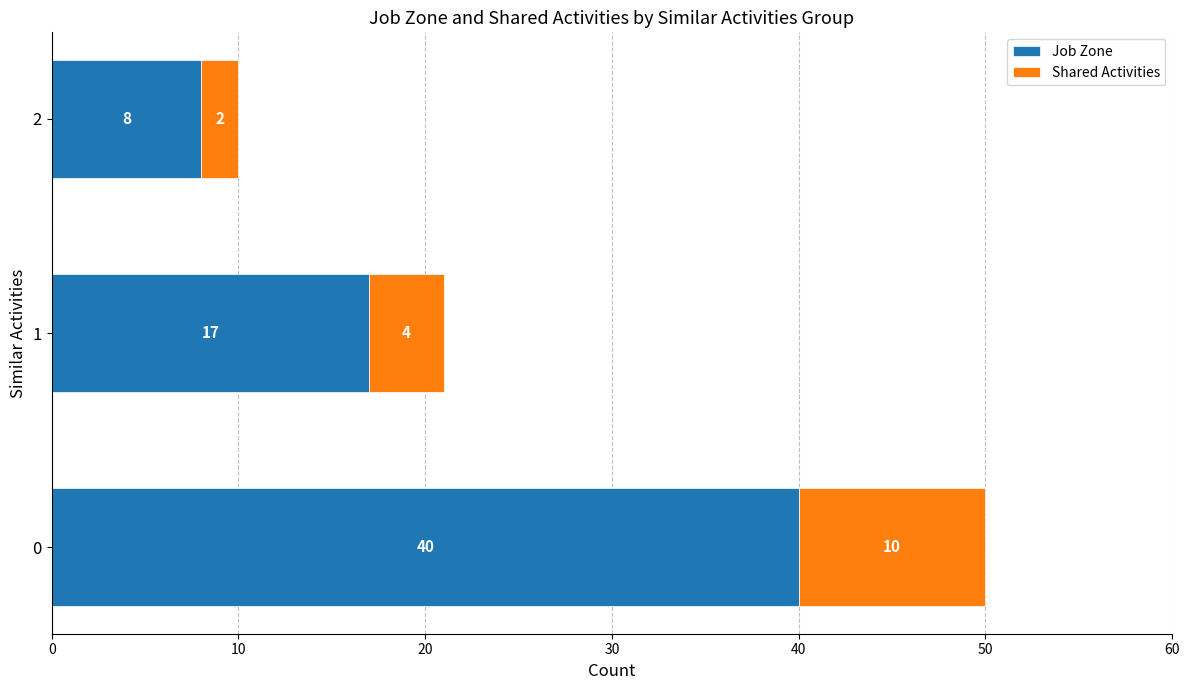

What is the difference between the Job Zone values at 1 and 2?

9